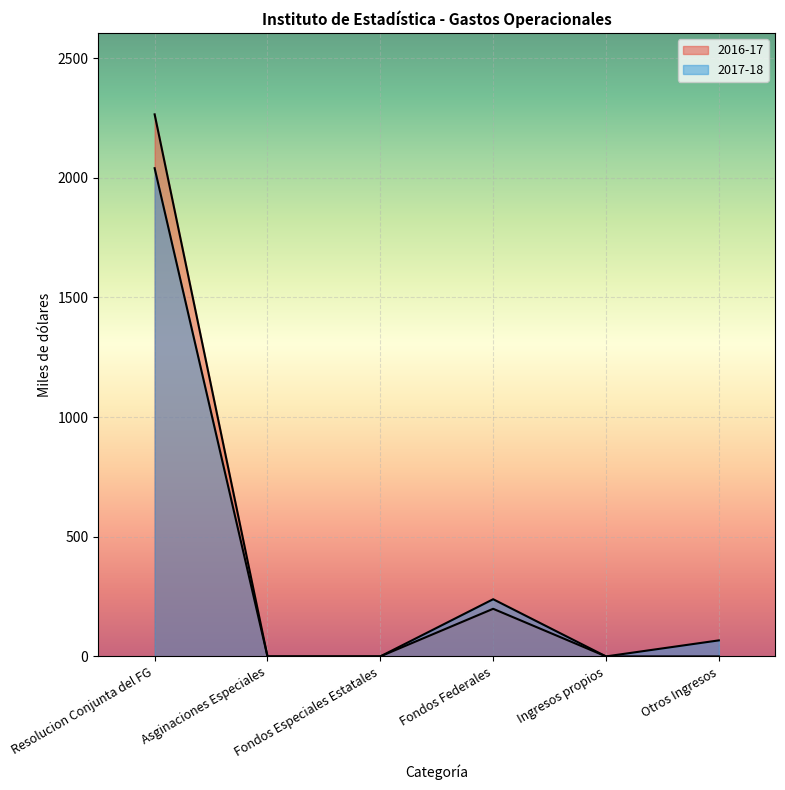

Reading right to left, list all the values displayed in this chart.

2016-17: 0	0	199	0	0	2265
2017-18: 67	0	239	0	0	2040